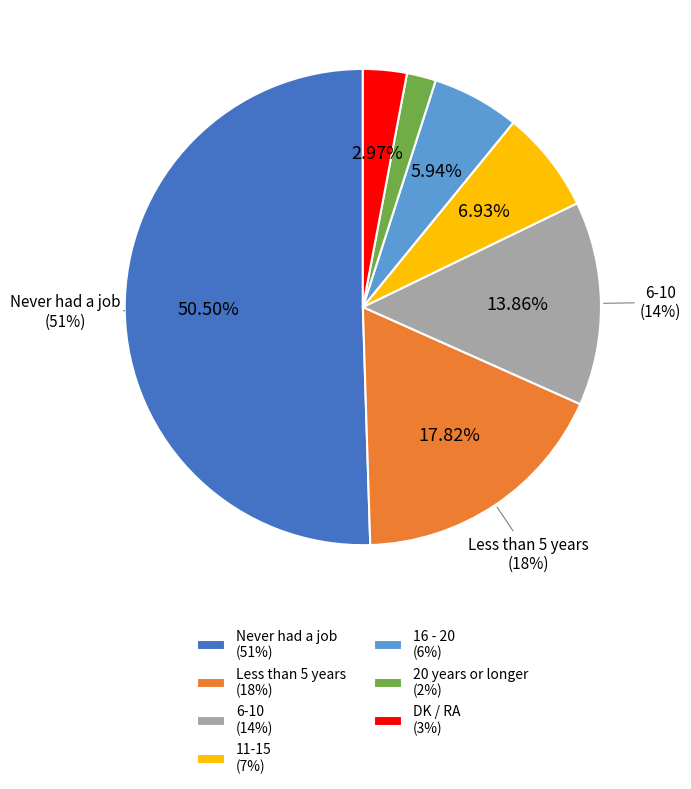

Which category accounts for the majority?

Never had a job